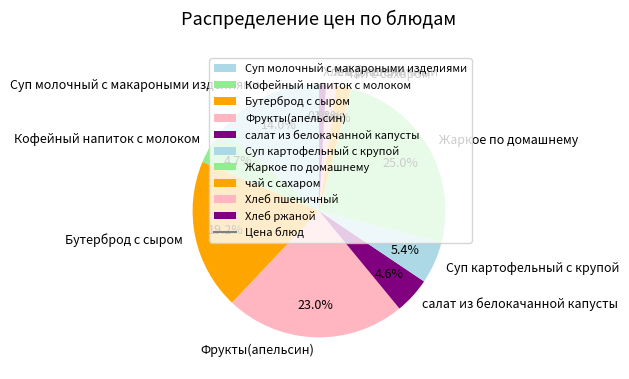

Does чай с сахаром account for over 50% of the chart?

No